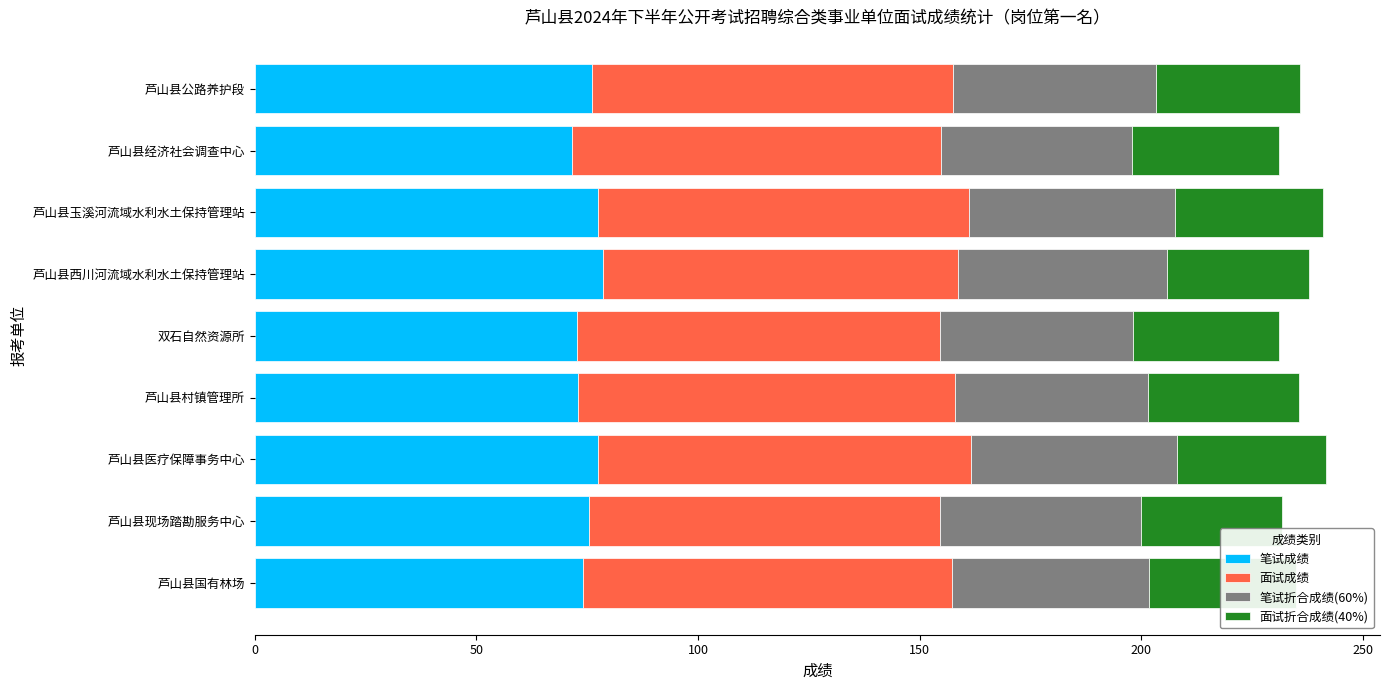

What is the total value across all series at 芦山县经济社会调查中心?

231.0